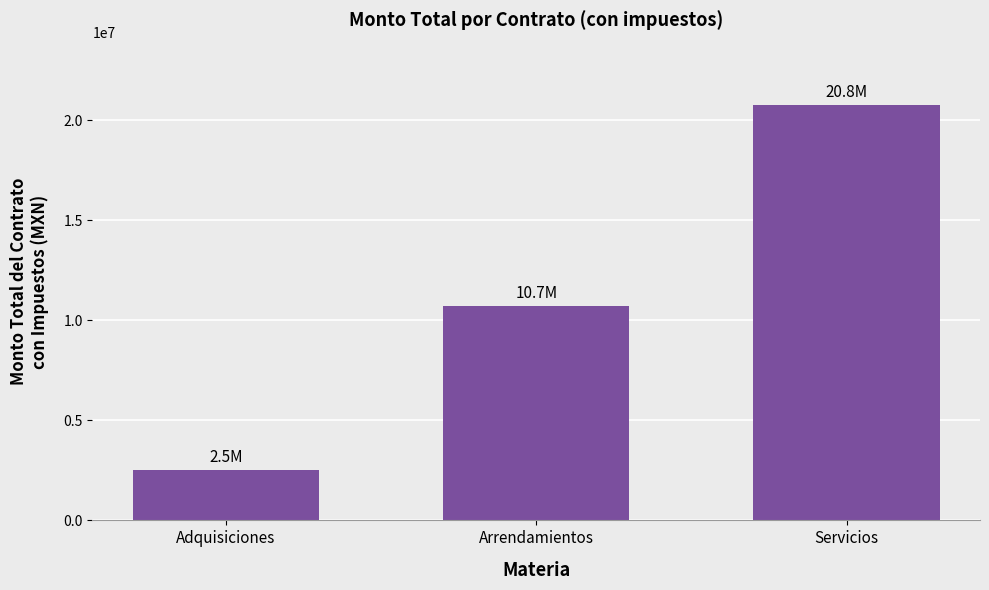

What is the sum of the values at Arrendamientos and Servicios?

31459879.3